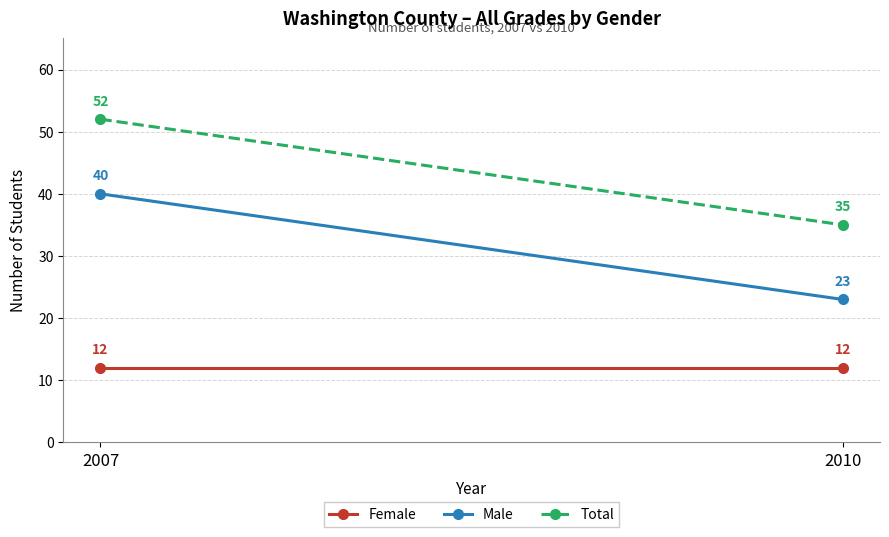

Which category has the lowest value across all series?

2007